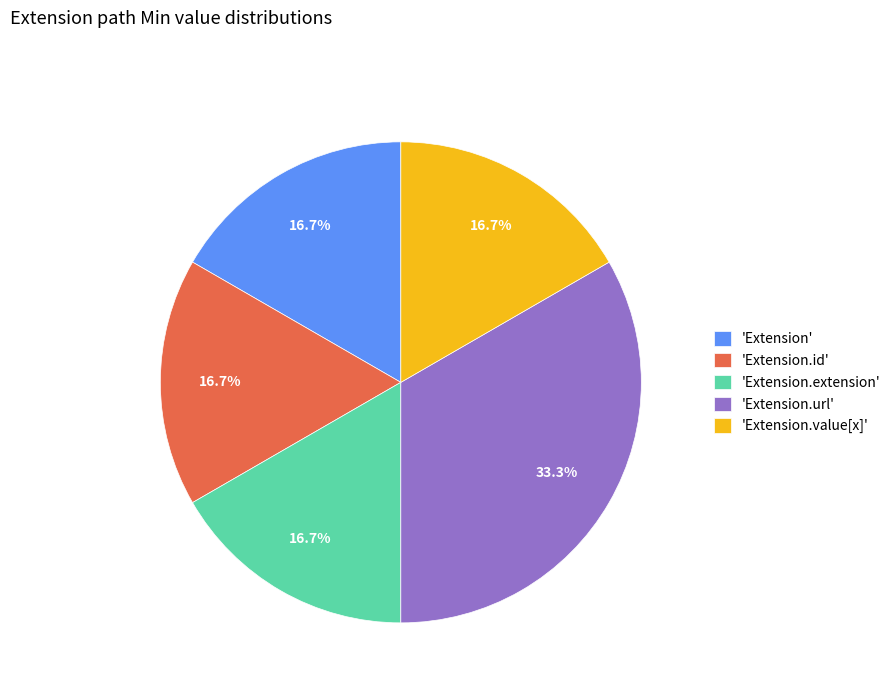

Approximately how many times larger is the value at 'Extension' compared to 'Extension.id'?

1.0